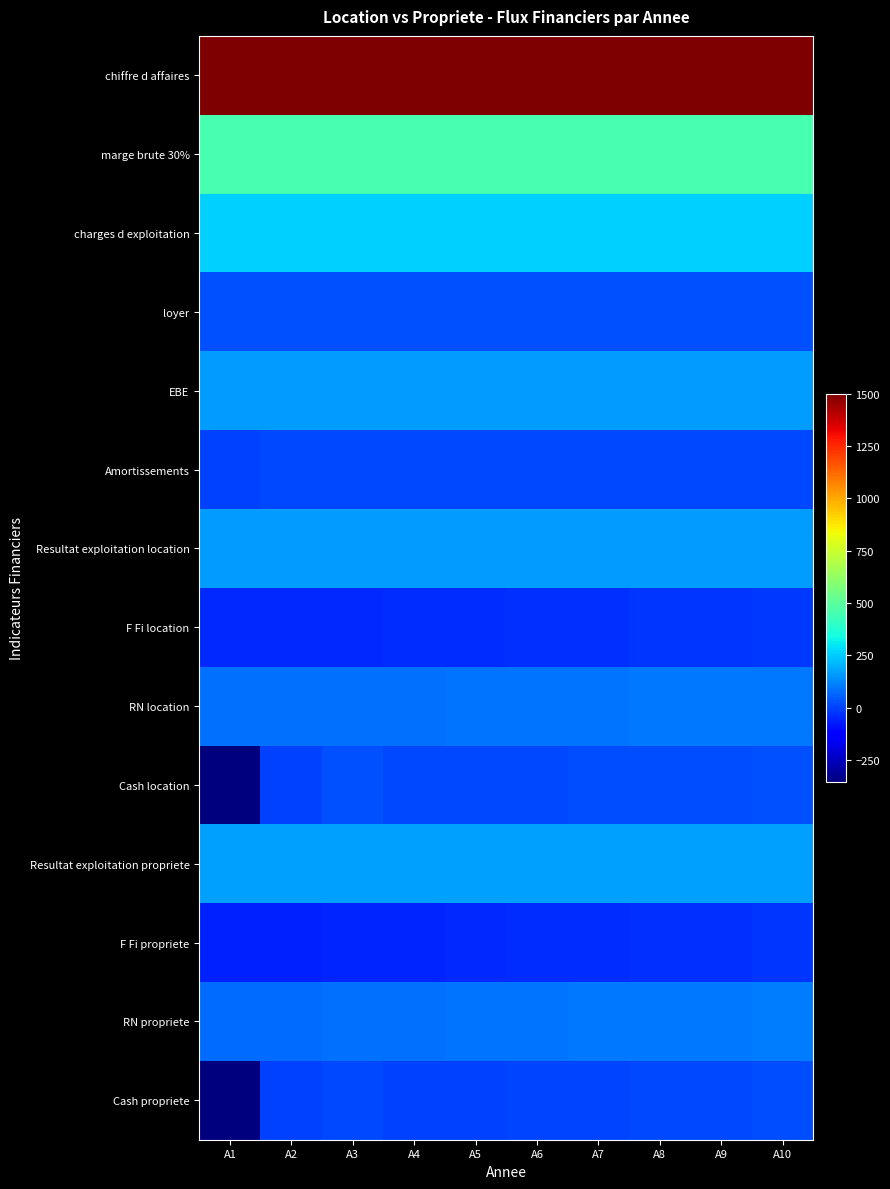

What is the greatest value displayed?

1500.0